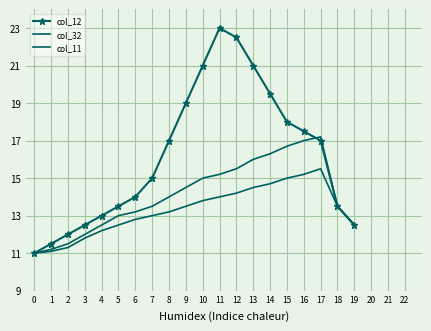

What is the difference between the highest and lowest values at 14?

4.8